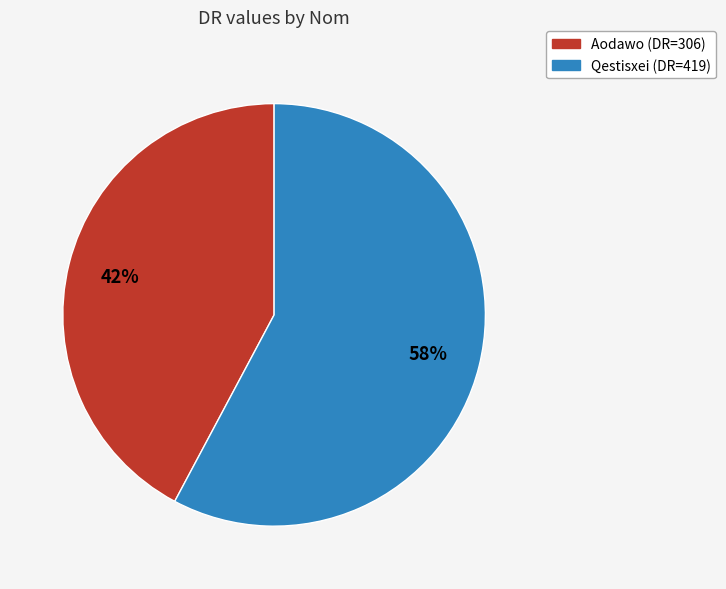

Do Qestisxei and Aodawo together represent more than half of the pie?

Yes